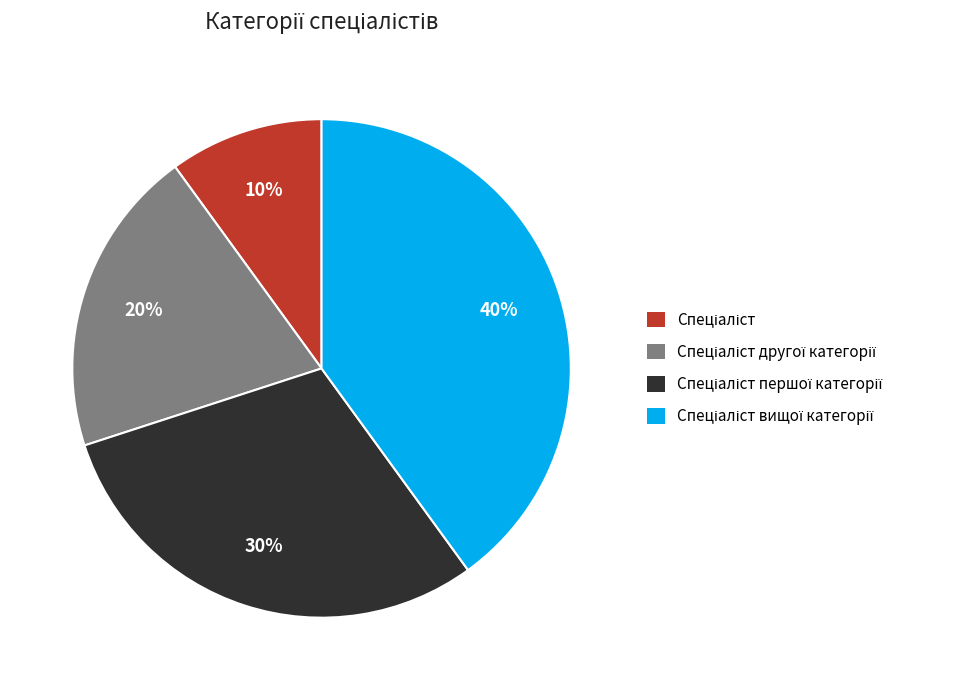

To the nearest percent, what is the difference between the largest and smallest slice percentages?

30%